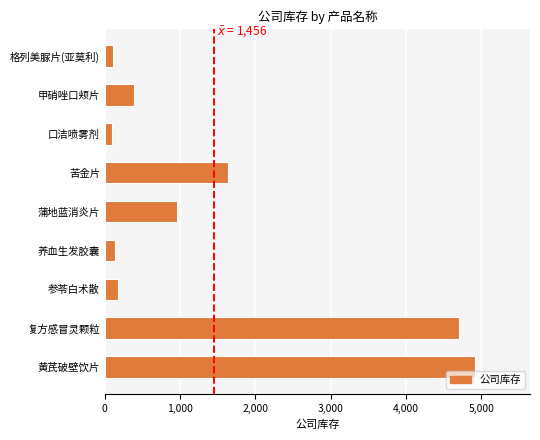

Where is the data nearest to the value 2505?

苦金片